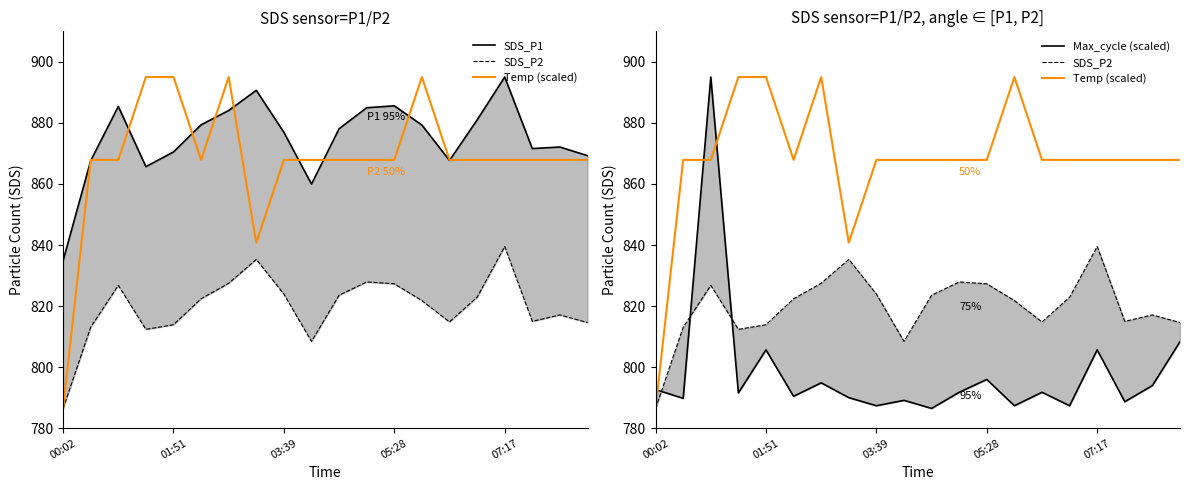

Which series changed the most between 03:39 and 11?

Max_cycle (scaled)